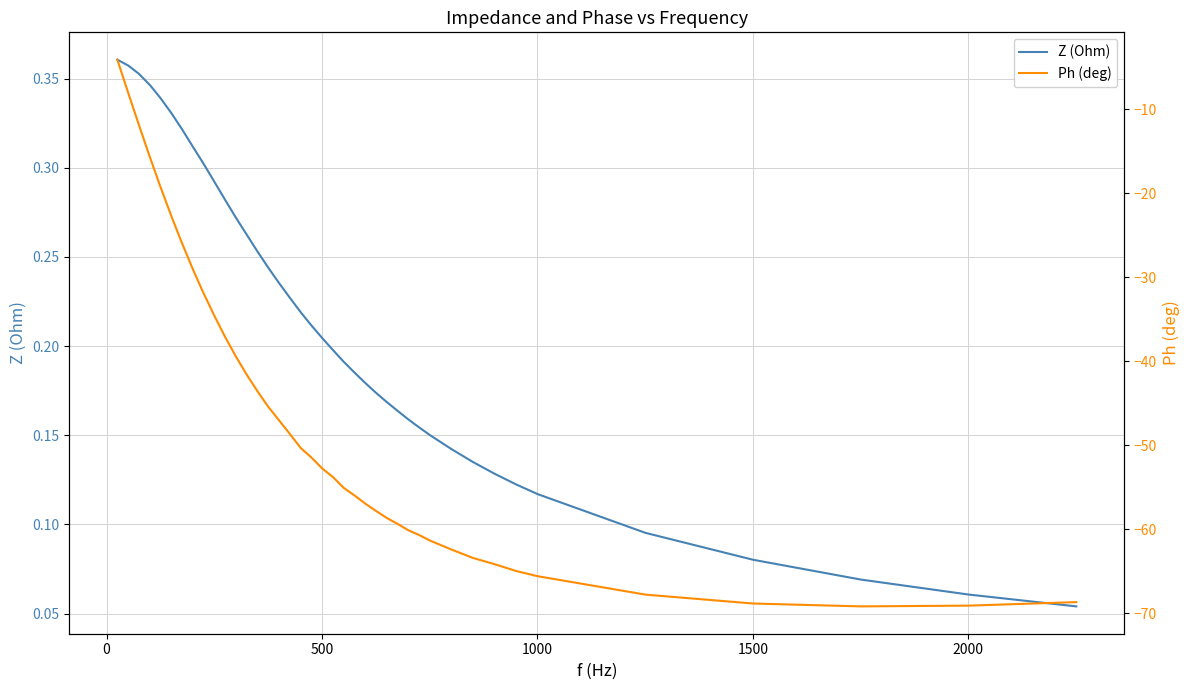

What is the minimum value for Ph (deg)?

-69.2